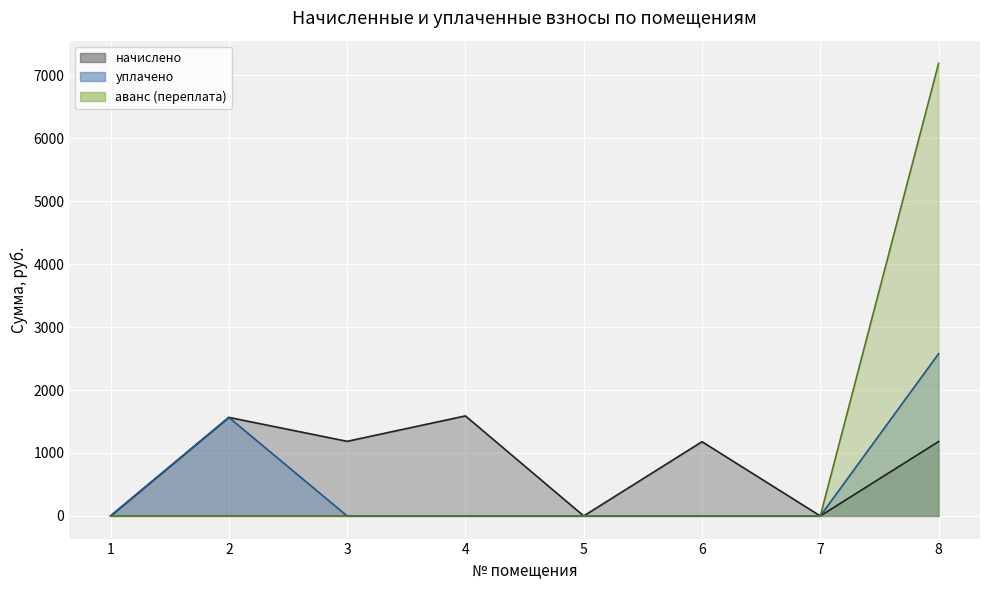

True or false: начислено has a value of 1179.1 at 6.

True